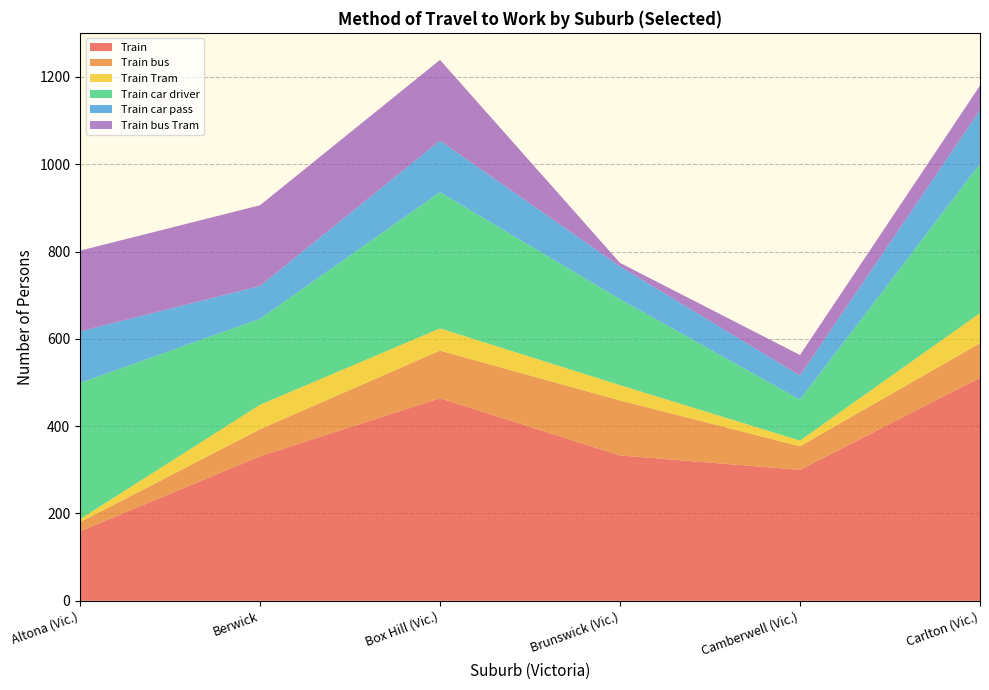

Reading left to right, transcribe all the data shown in this chart.

Altona (Vic.): Train=159	Train bus=21	Train Tram=7	Train car driver=312	Train car passenger=118	Train bus Tram=185
Berwick: Train=331	Train bus=62	Train Tram=56	Train car driver=197	Train car passenger=75	Train bus Tram=185
Box Hill (Vic.): Train=464	Train bus=109	Train Tram=51	Train car driver=312	Train car passenger=118	Train bus Tram=185
Brunswick (Vic.): Train=333	Train bus=126	Train Tram=35	Train car driver=197	Train car passenger=75	Train bus Tram=8
Camberwell (Vic.): Train=300	Train bus=54	Train Tram=13	Train car driver=94	Train car passenger=55	Train bus Tram=47
Carlton (Vic.): Train=511	Train bus=79	Train Tram=69	Train car driver=342	Train car passenger=123	Train bus Tram=56